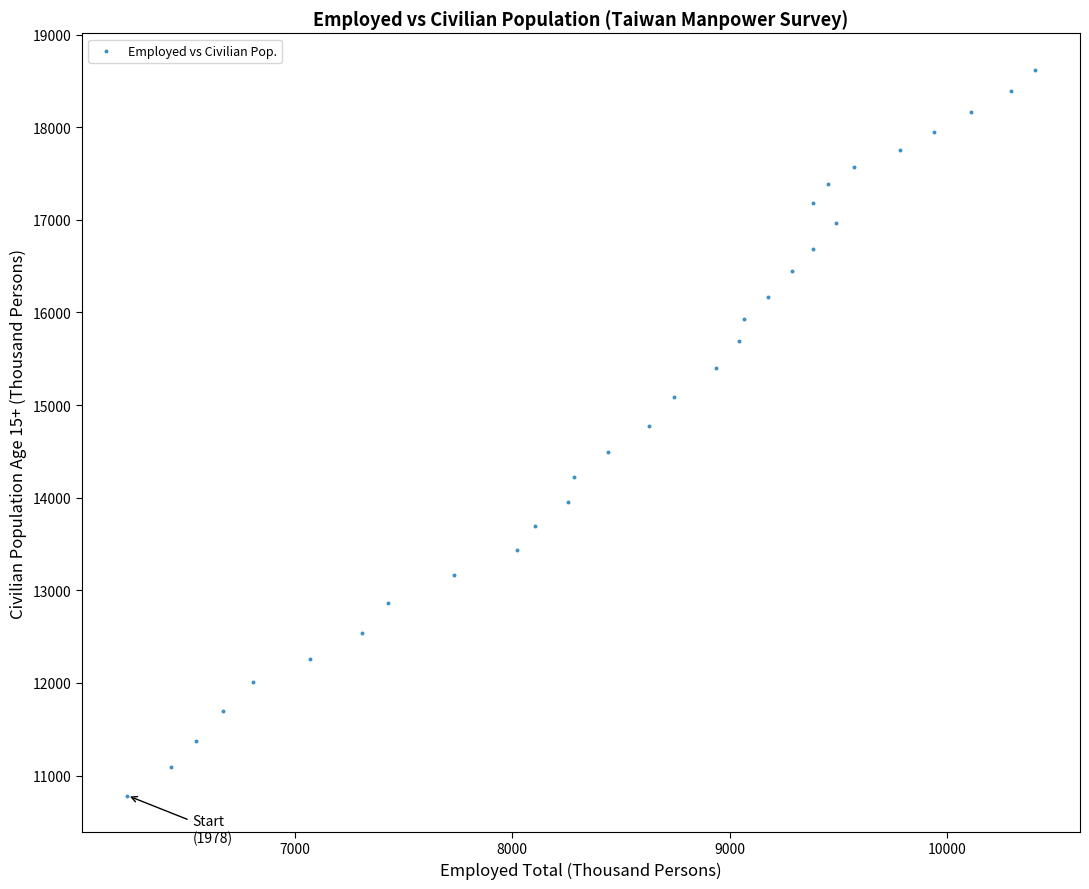

What is the range of X values (max minus min)?

4172